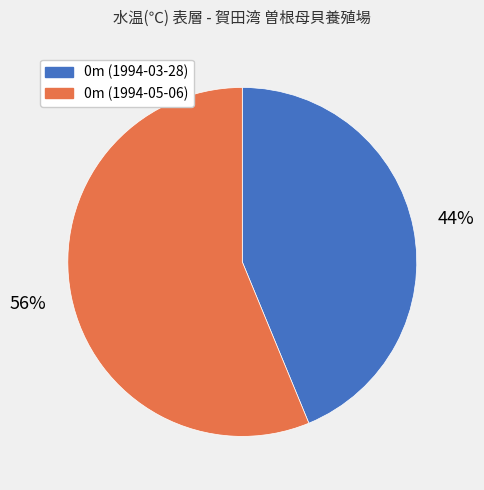

True or false: 0m (1994-03-28) accounts for 44% of the total.

True